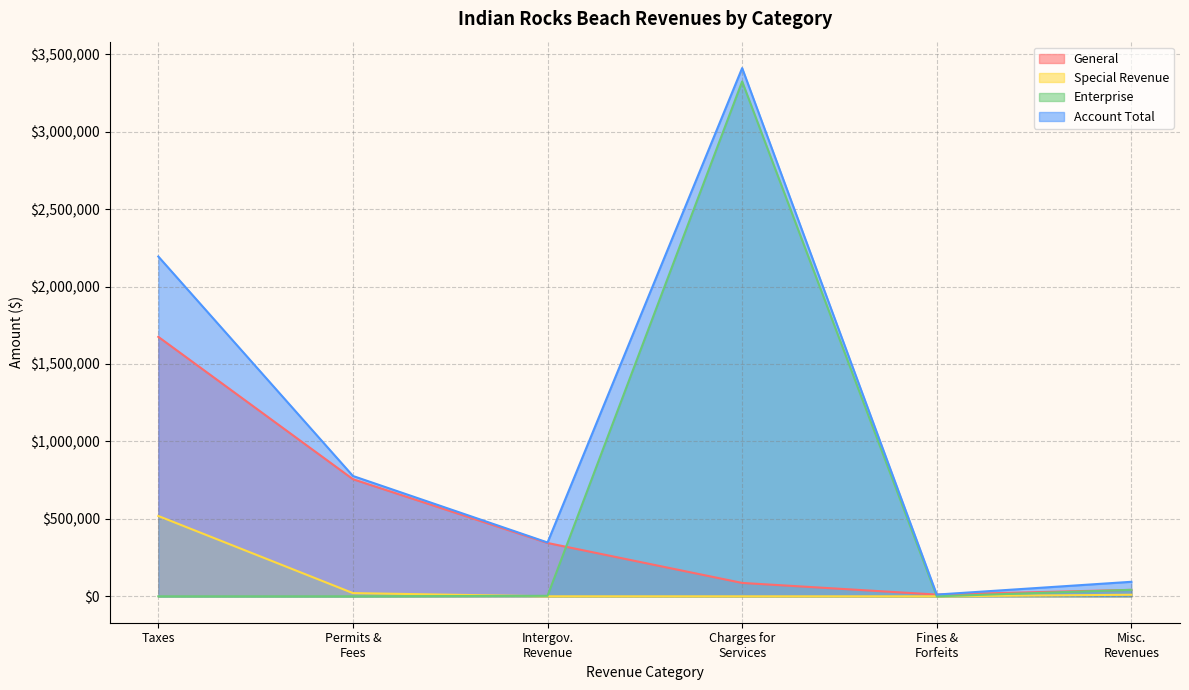

What is the maximum value shown in the chart?

3410132